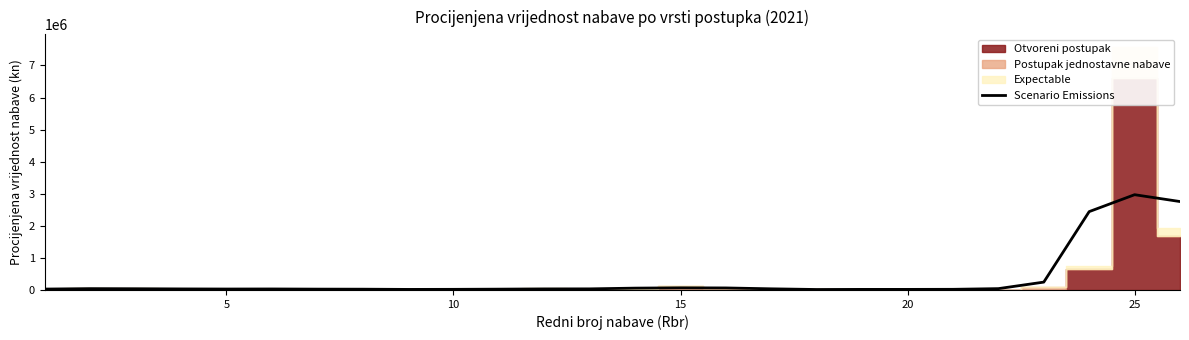

How many lines are shown in the chart?

1